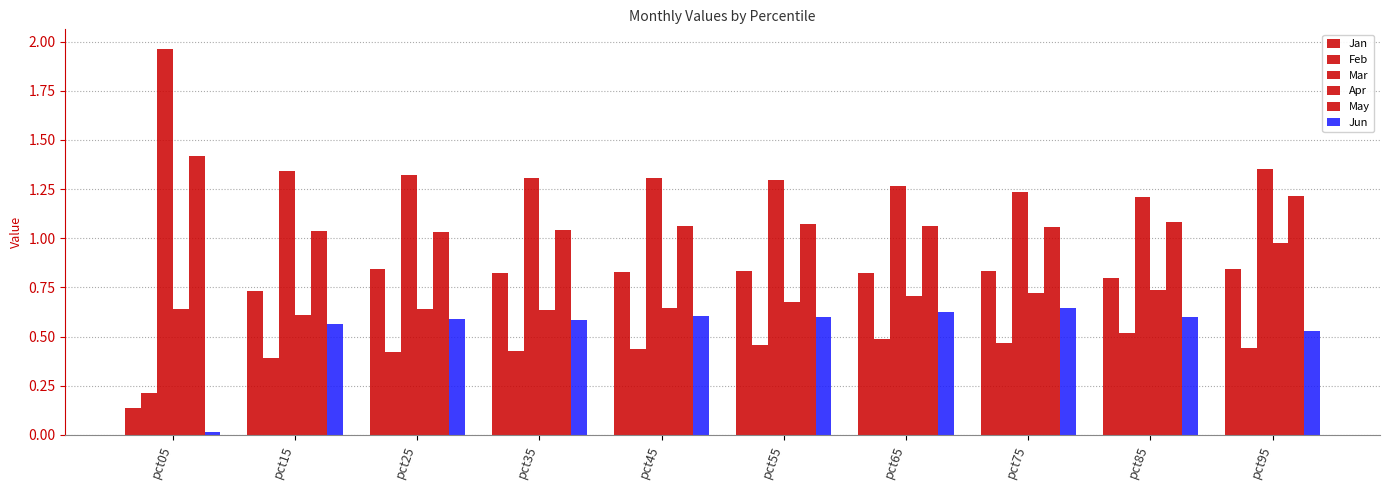

What is the greatest value displayed?

2.0